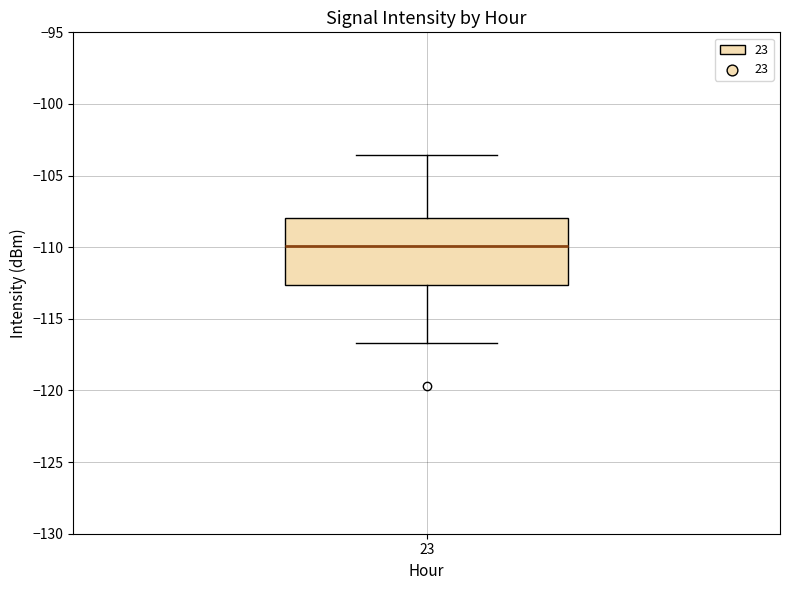

Where is the lower edge of the box at x = 23 on the y-axis? The values are not printed on the chart, so give them approximately, as read against the axis.

-112.5